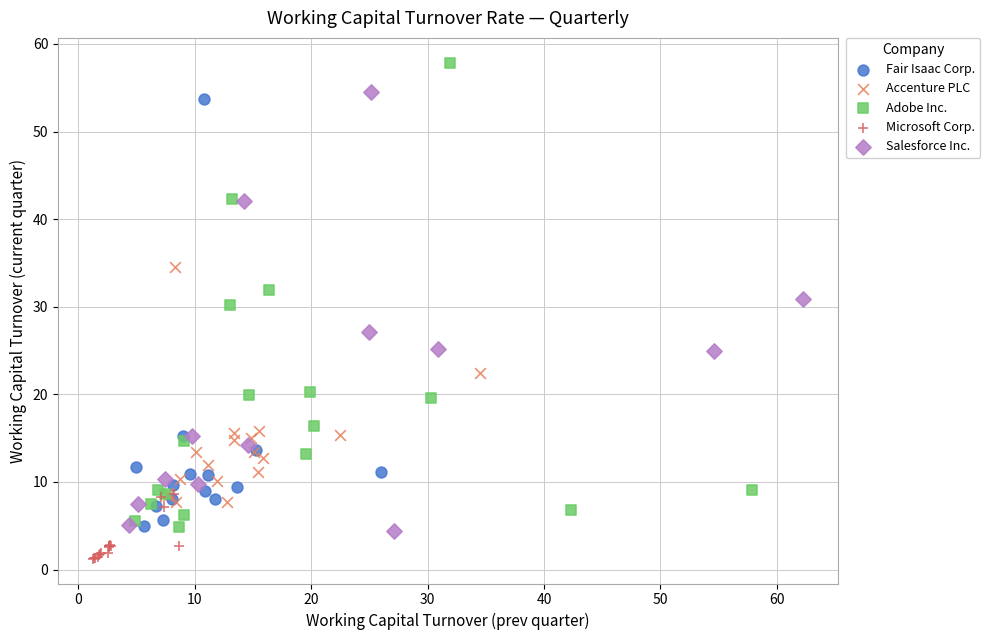

Which series reaches the maximum Y coordinate?

Adobe Inc.